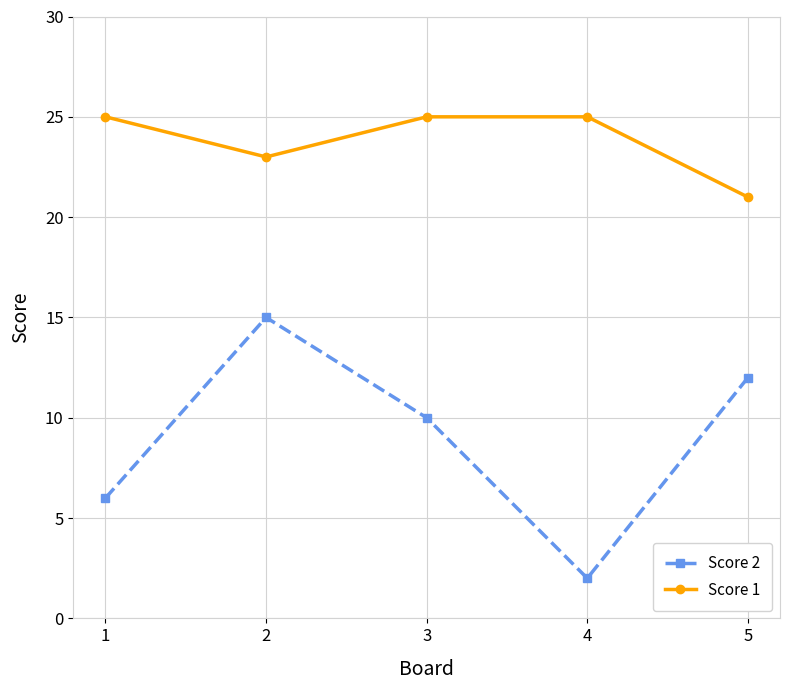

What is the highest value of the Score 1 series?

25